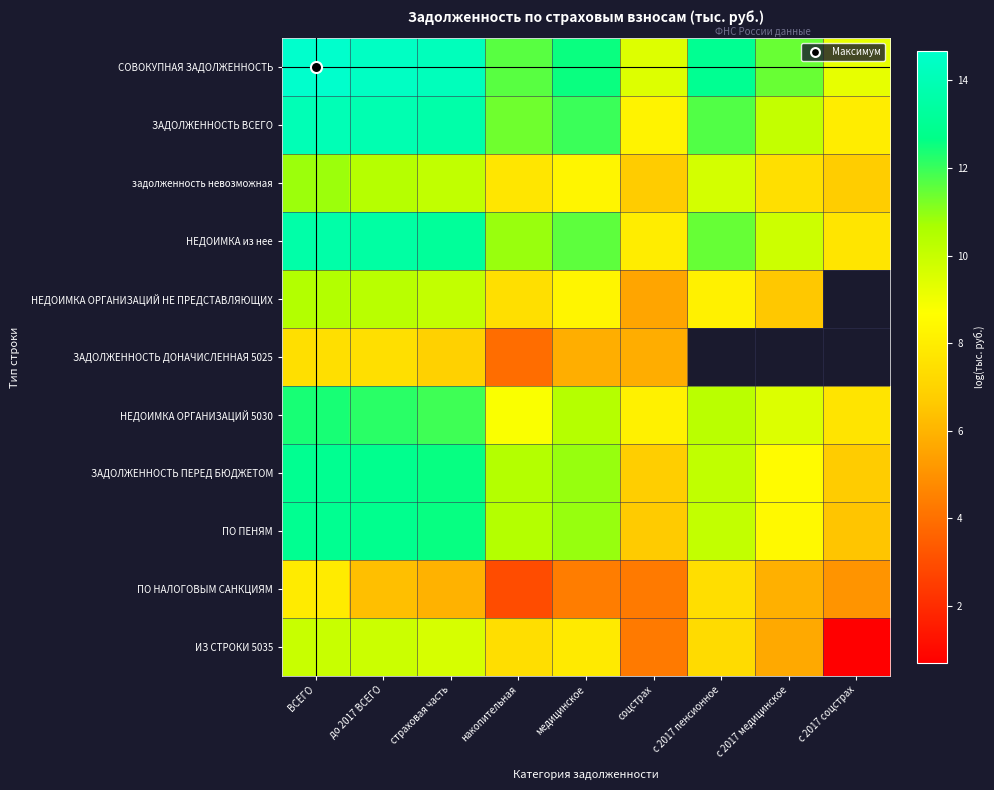

What is the approximate value of ПО ПЕНЯМ at до 2017 ВСЕГО?

12.9